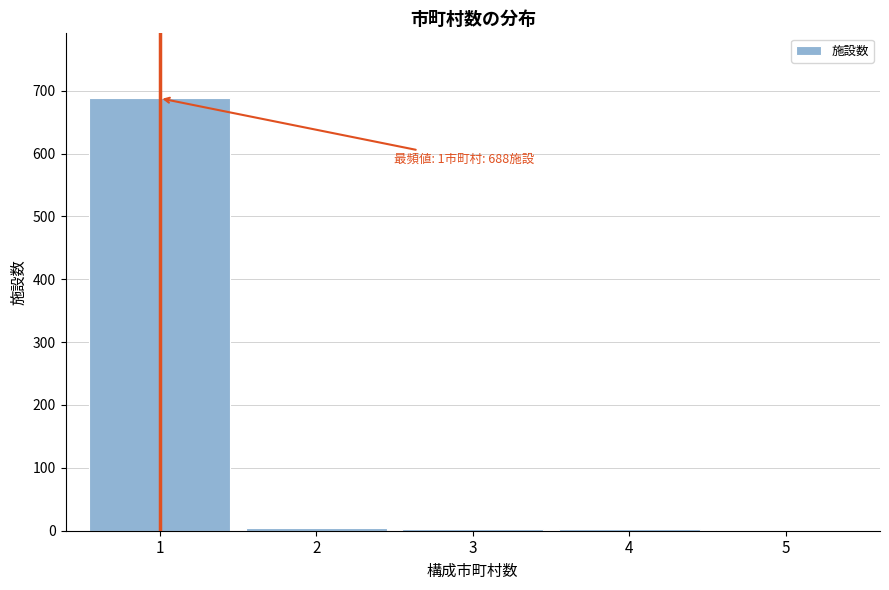

What is the maximum value shown in the chart?

688